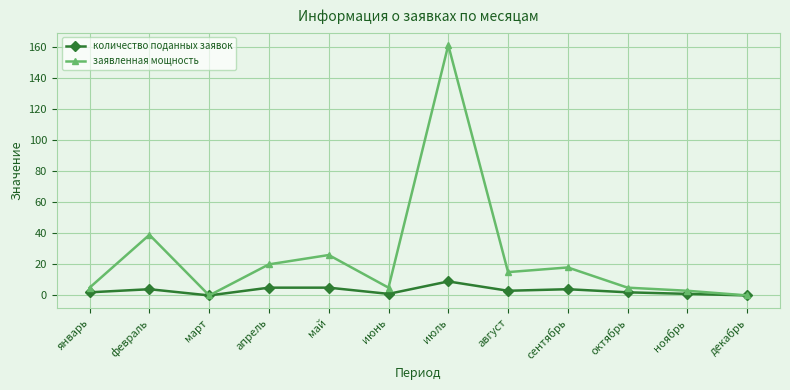

In заявленная мощность, how many points are higher than both neighbors (excluding endpoints)?

4